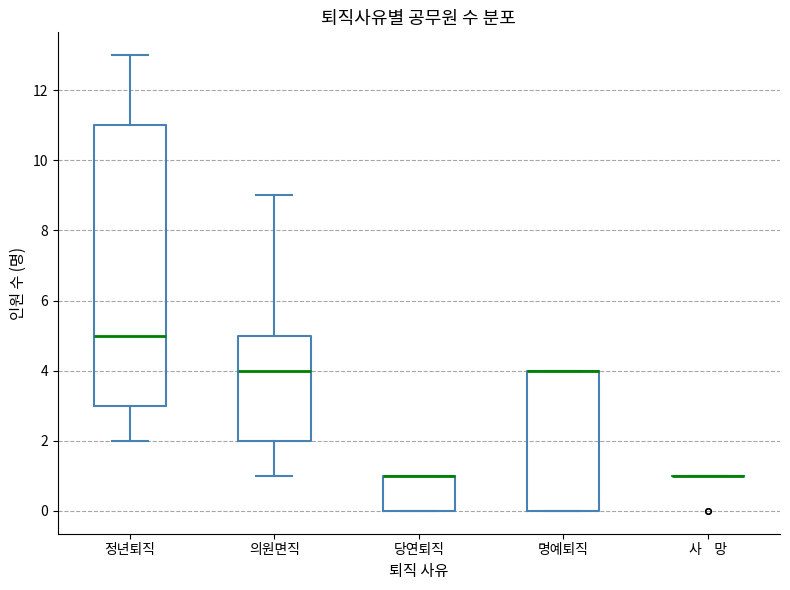

Reading left to right, transcribe this box plot: for each box, give where its median line is, the range the box spans, and where its two whiskers end, as read against the y-axis. The values are not printed on the chart, so give them approximately, as read against the axis.

정년퇴직: median 5, box 3 to 11, whiskers 2 to 13
의원면직: median 4, box 2 to 5, whiskers 1 to 9
당연퇴직: median 1 (drawn on the box's upper edge), box 0 to 1, whiskers 0 to 1
명예퇴직: median 4 (drawn on the box's upper edge), box 0 to 4, whiskers 0 to 4
사 망: box collapsed to a line at 1, whiskers 1 to 1